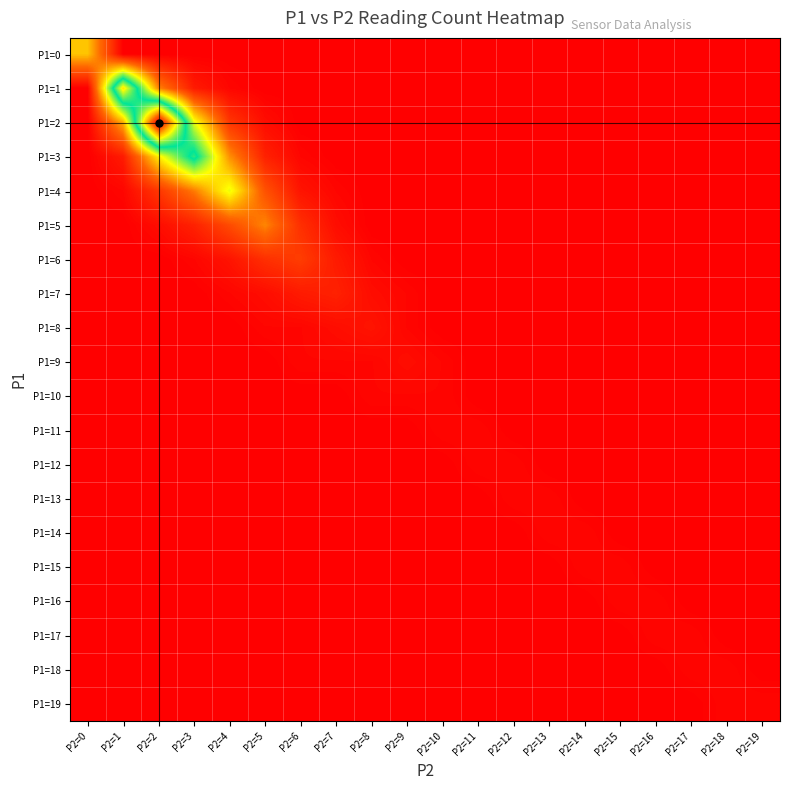

What is the greatest value displayed?

89